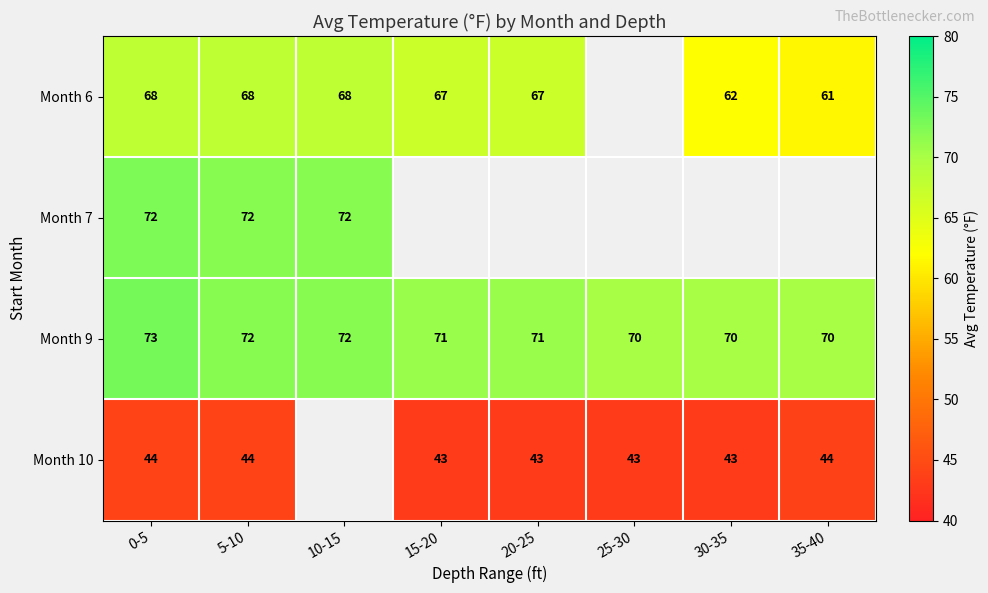

The Month 9 series shows 45.9 at 25-30. True or false?

False